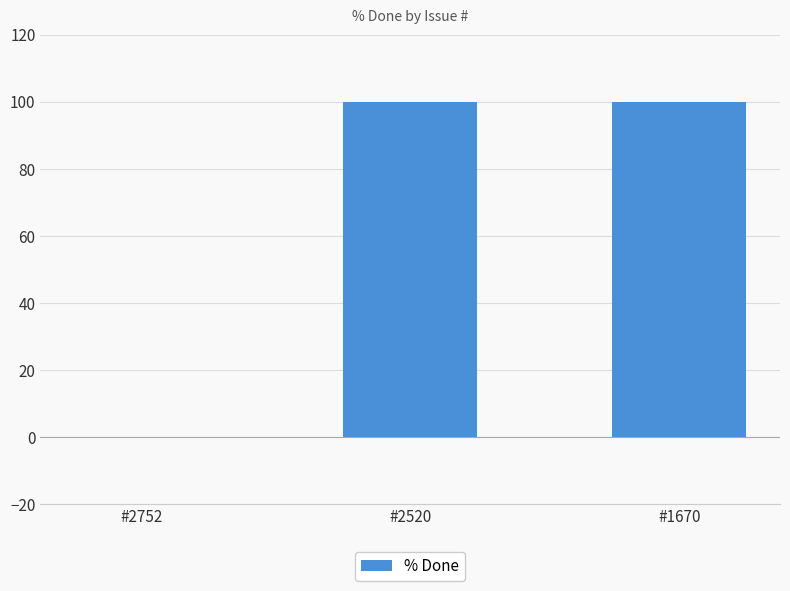

How many values are above zero?

2